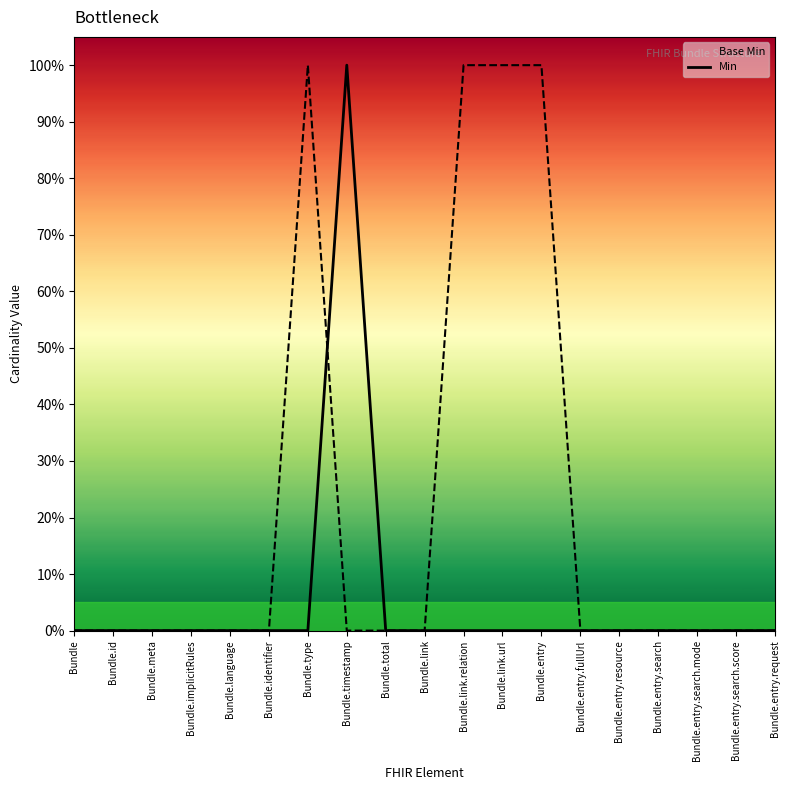

True or false: there are more than 2 points higher than both neighbors.

False